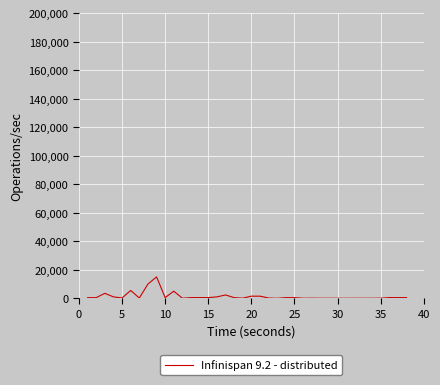

What is the greatest value displayed?

15000